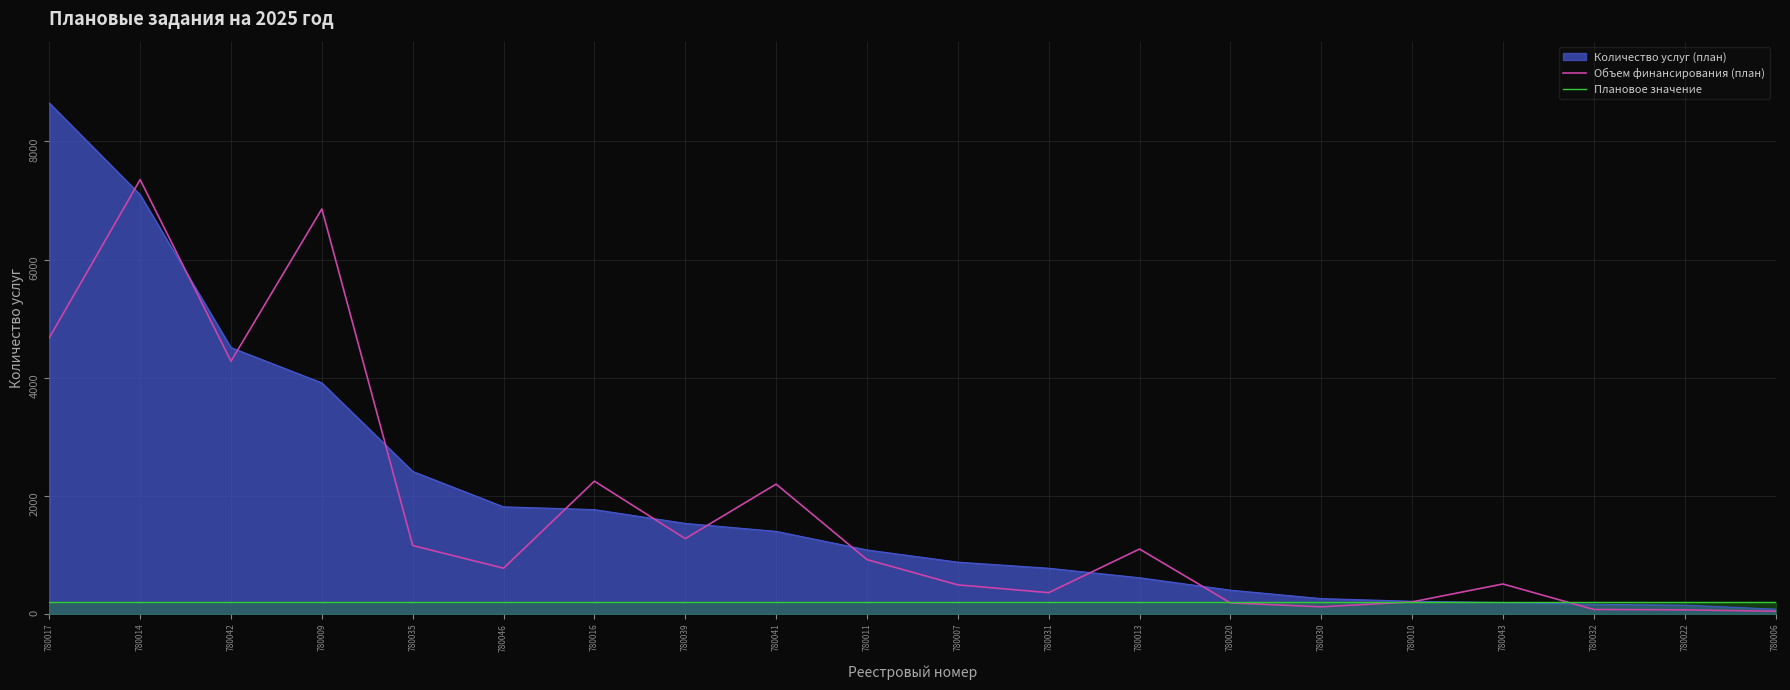

What is the difference between the highest and lowest values at 780031?

563.4